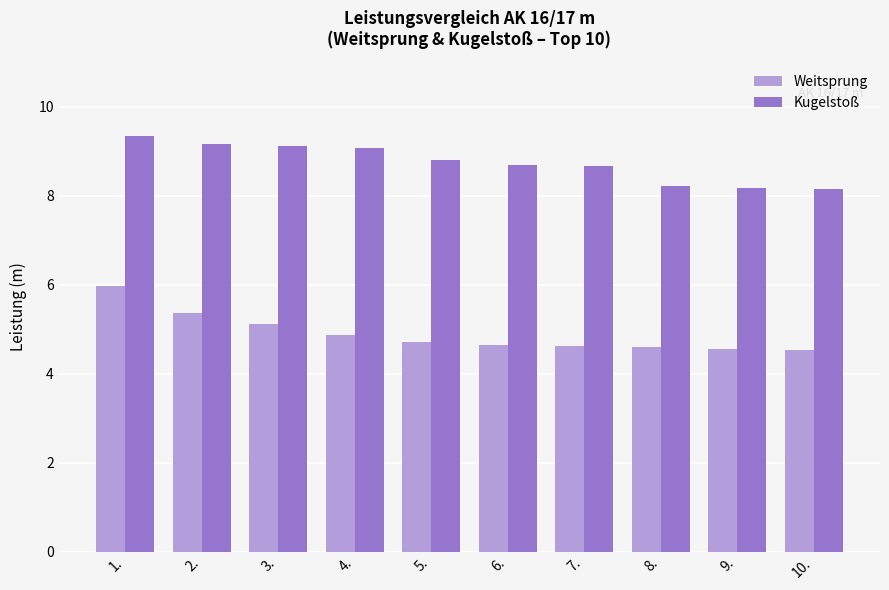

At how many categories does at least one series exceed 5?

10